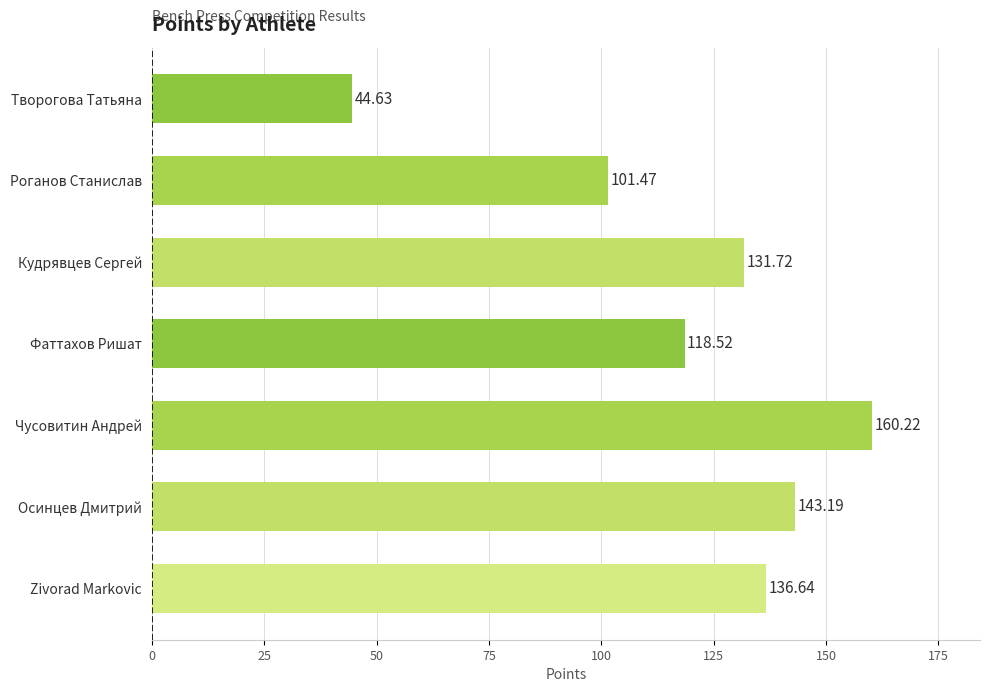

Where is the data nearest to the value 102?

Роганов Станислав